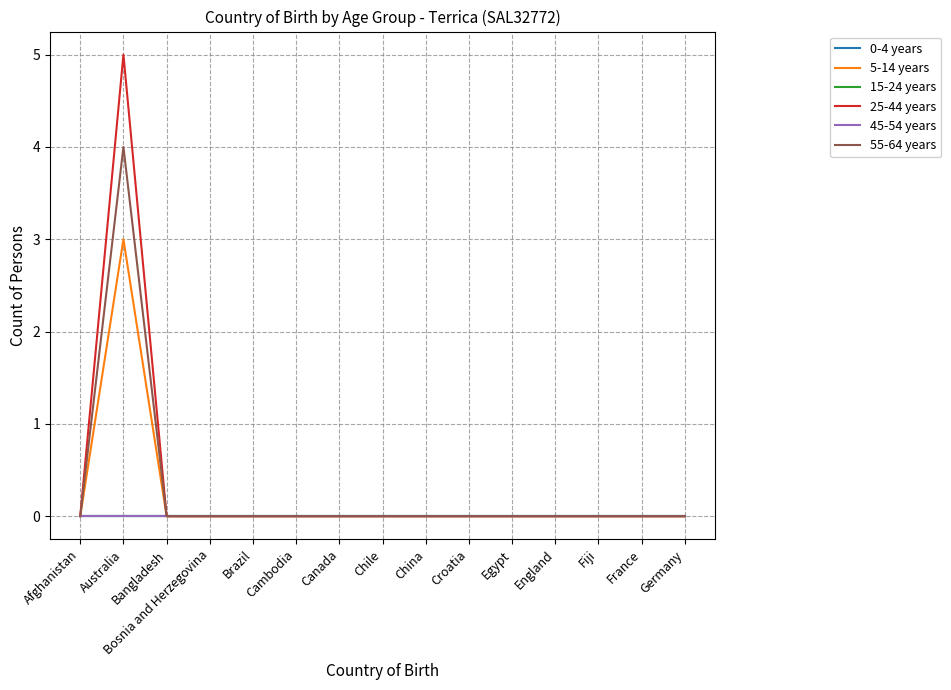

Does the chart display data point markers on the line(s)?

No